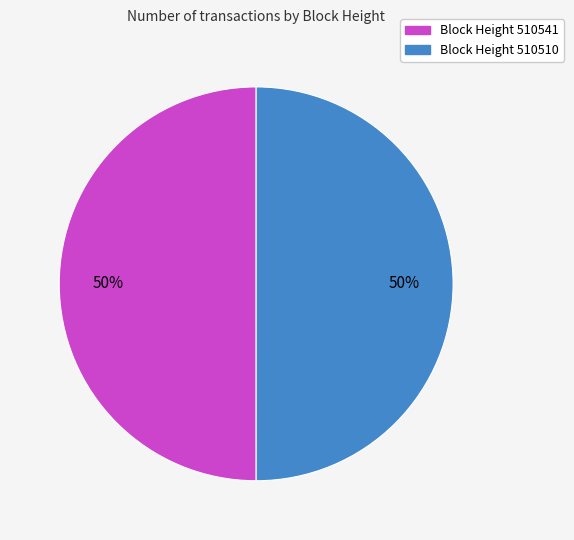

To the nearest percent, what is the average slice percentage?

50%